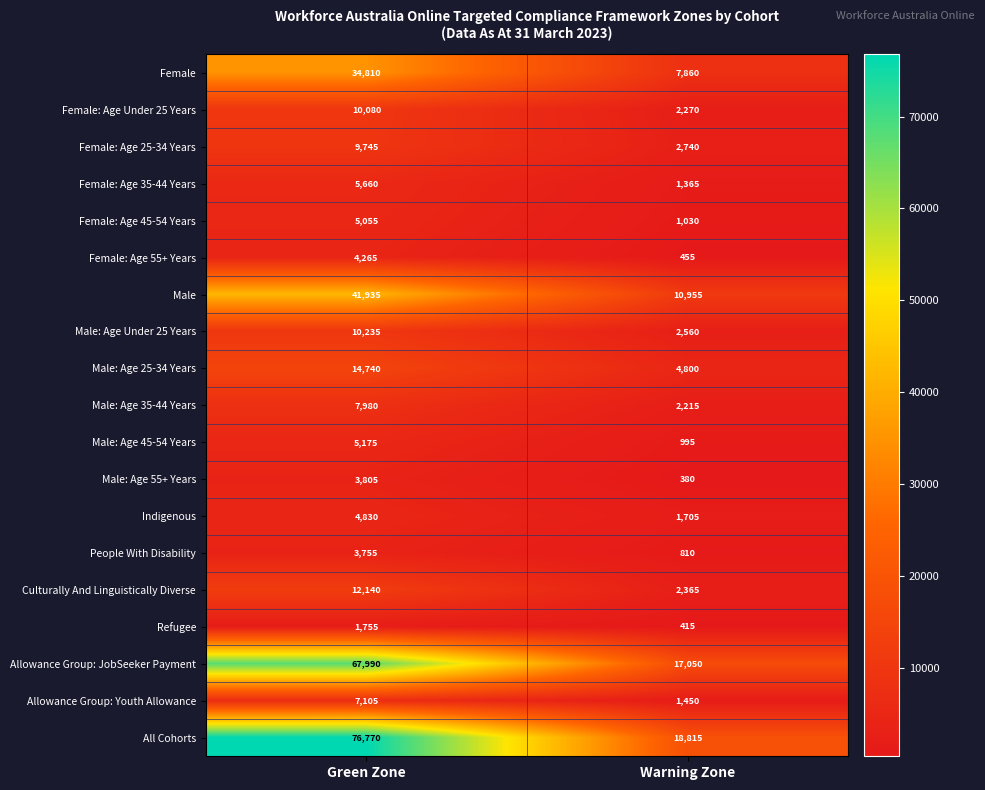

The Male: Age Under 25 Years series shows 2560 at Warning Zone. True or false?

True